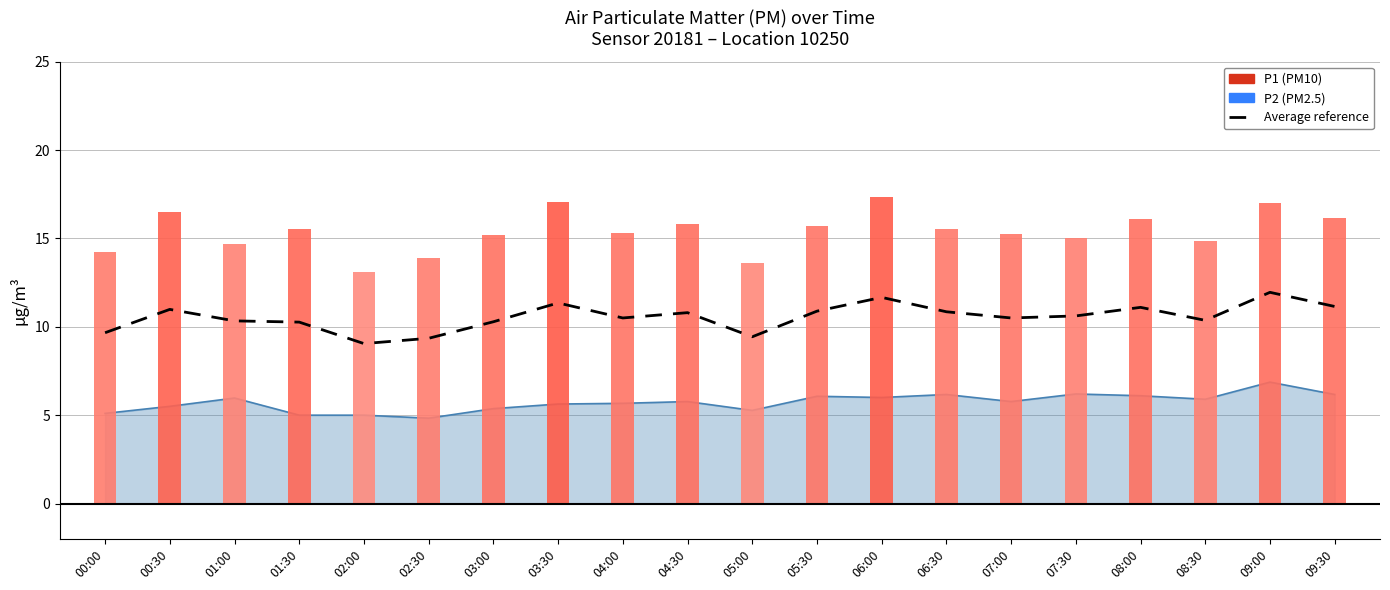

Reading left to right, list all the values displayed in this chart.

00:00=9.7	00:30=11.0	01:00=10.3	01:30=10.3	02:00=9.1	02:30=9.3	03:00=10.3	03:30=11.3	04:00=10.5	04:30=10.8	05:00=9.4	05:30=10.9	06:00=11.7	06:30=10.8	07:00=10.5	07:30=10.6	08:00=11.1	08:30=10.4	09:00=12.0	09:30=11.1